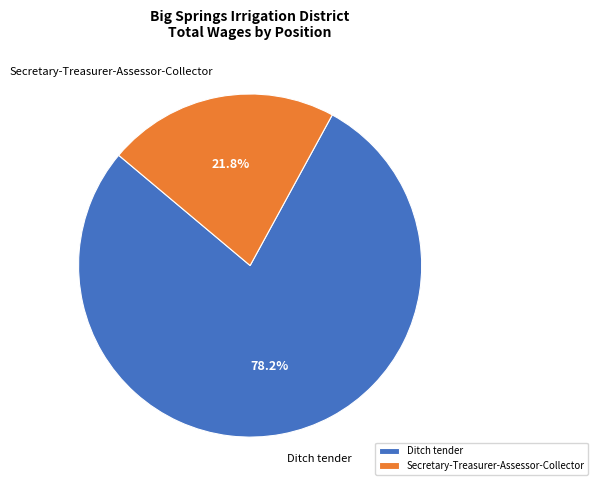

How many slices are in this pie chart?

2